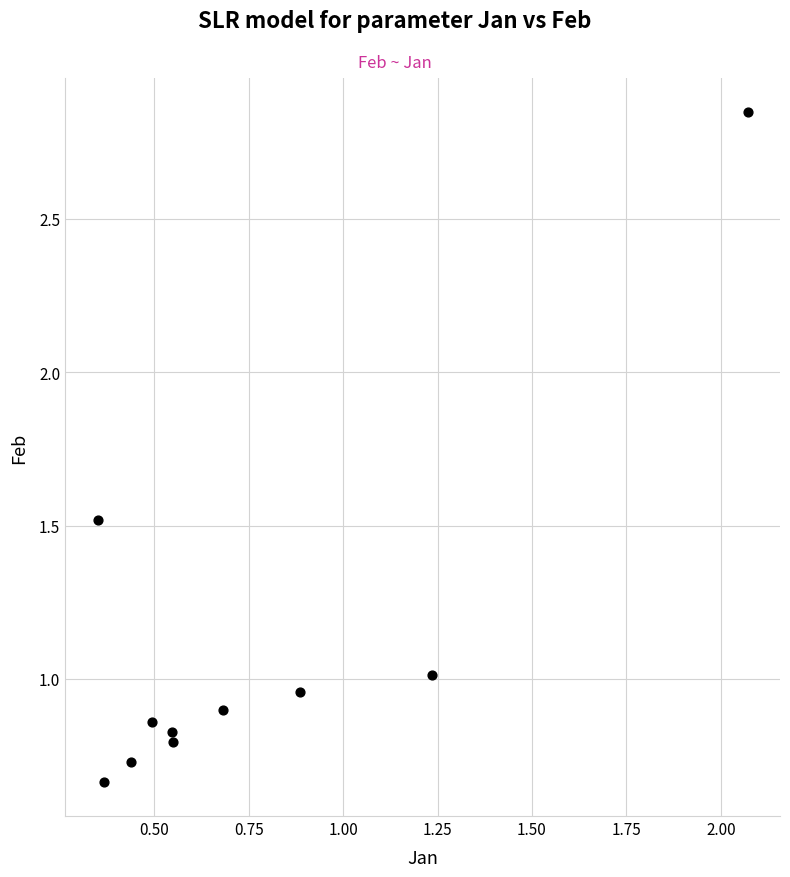

What is the average Y value?

1.1